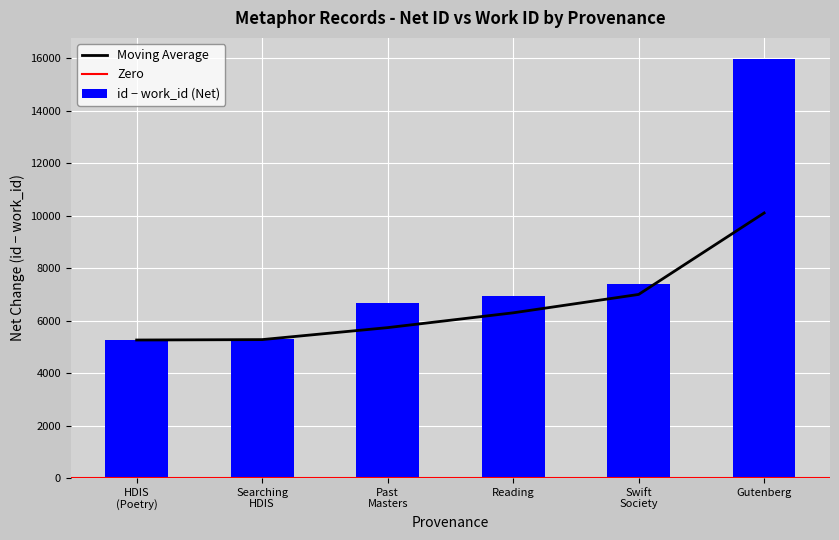

Which category has the highest value in the id − work_id (Net) series?

Gutenberg